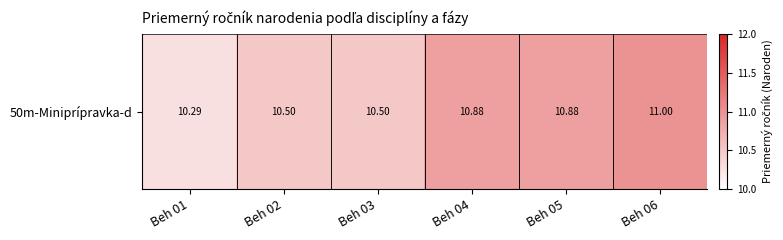

List the labels in order of value, smallest first.

Beh 01, Beh 02, Beh 03, Beh 04, Beh 05, Beh 06